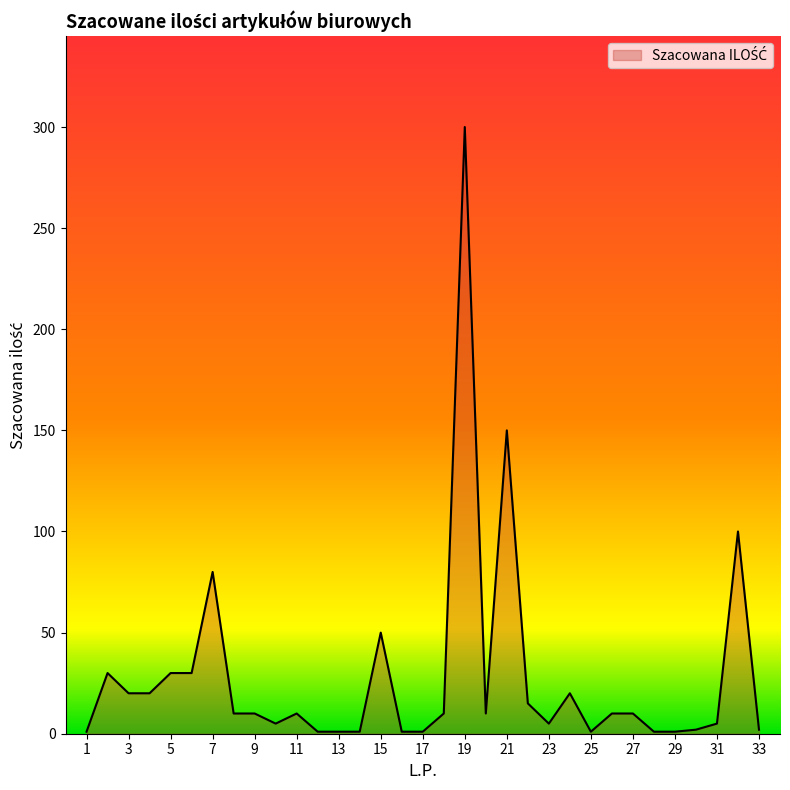

What is the greatest value displayed?

300